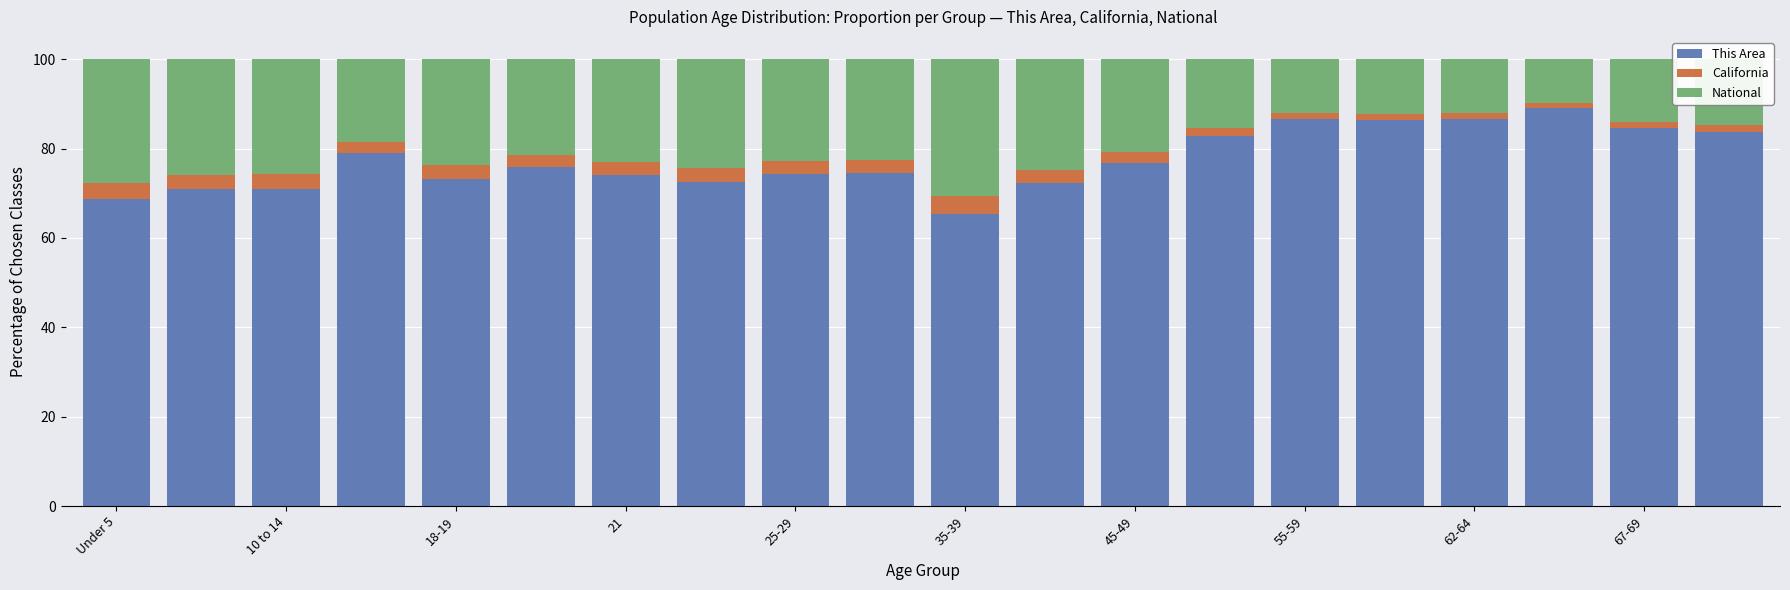

What is the difference between the maximum and minimum values in the This Area series?

23.7